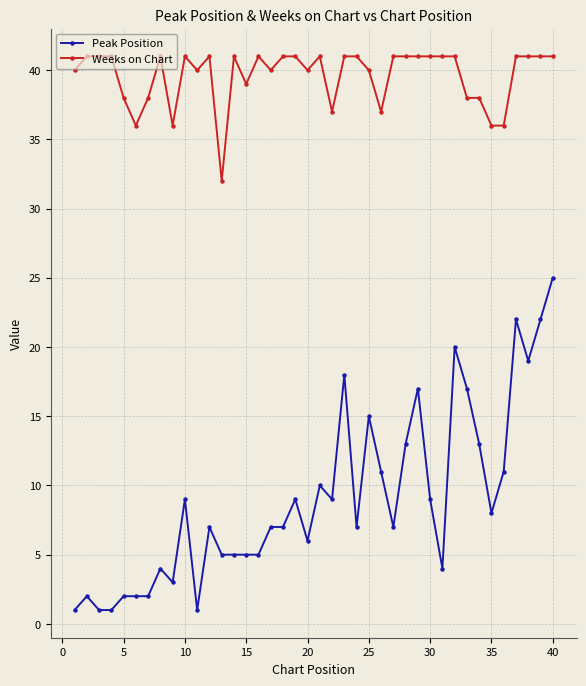

True or false: Peak Position and Weeks on Chart intersect in this chart.

False